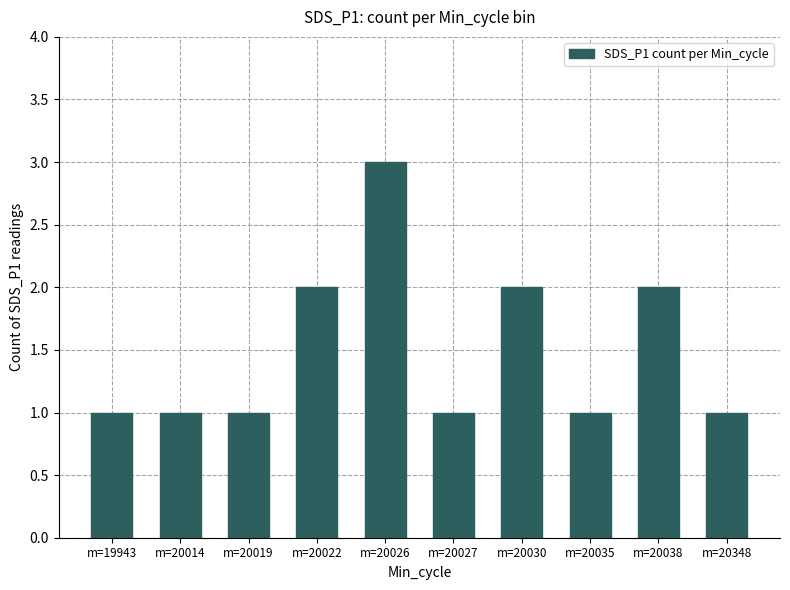

What is the sum of all values?

15